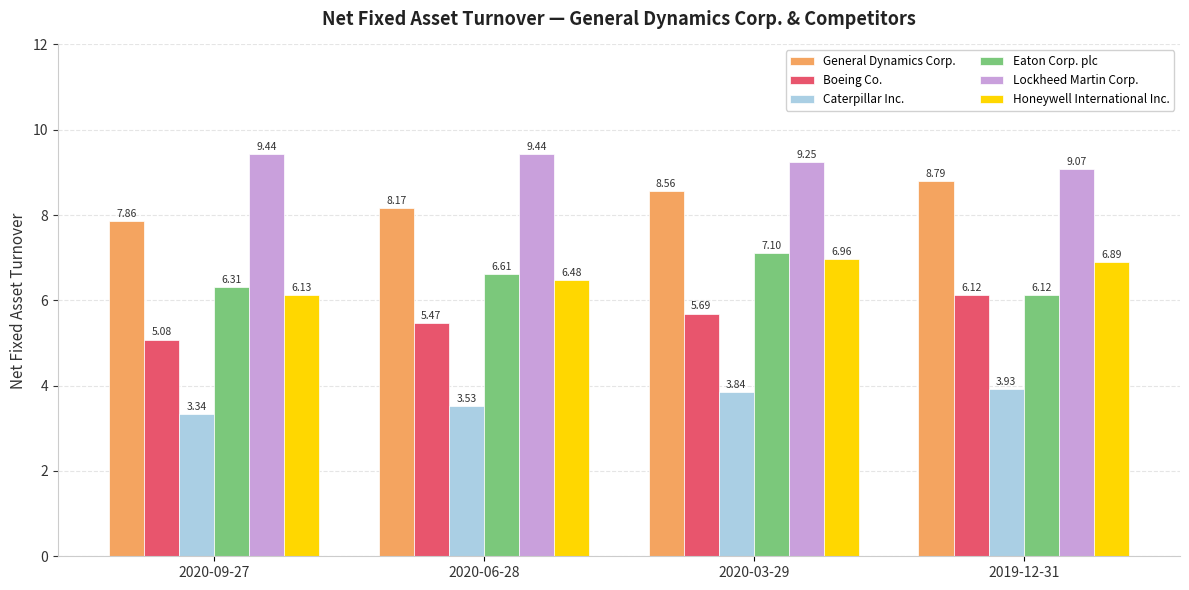

Read the Eaton Corp. plc value at 2020-09-27.

6.3